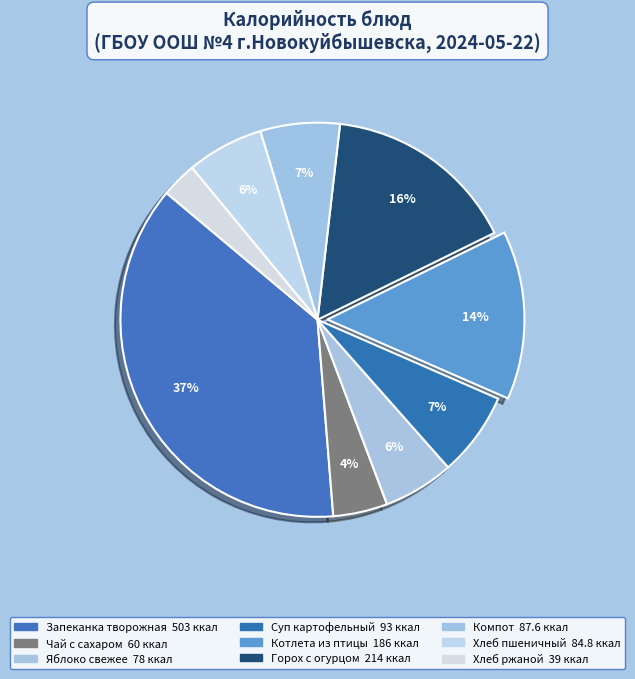

Which slice is the smallest?

Хлеб ржаной